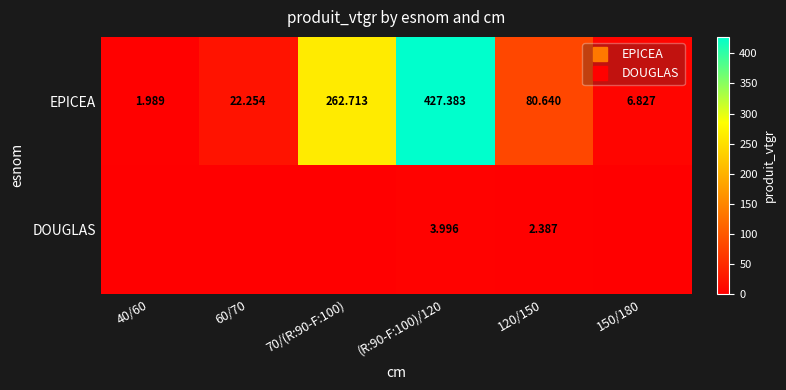

Rank the categories by EPICEA value from lowest to highest.

40/60, 150/180, 60/70, 120/150, 70/(R:90-F:100), (R:90-F:100)/120